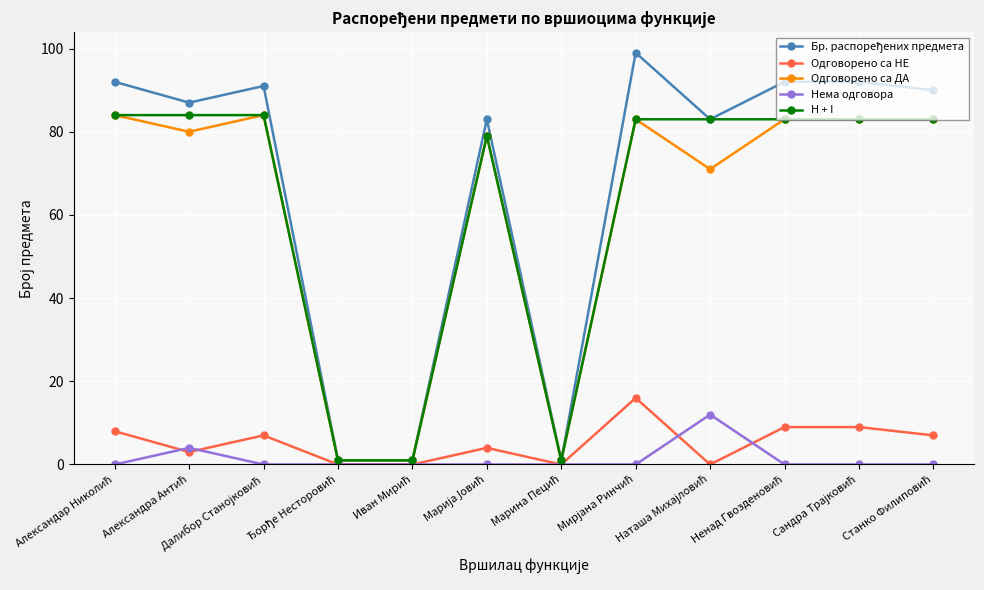

What is the maximum value for H + I?

84